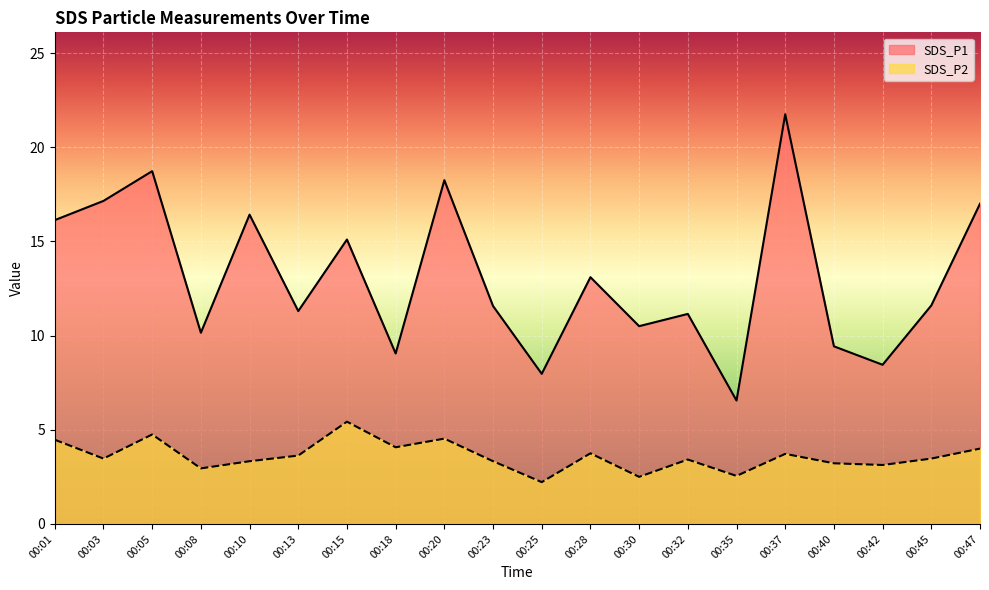

Which series has the largest total across all categories?

SDS_P1